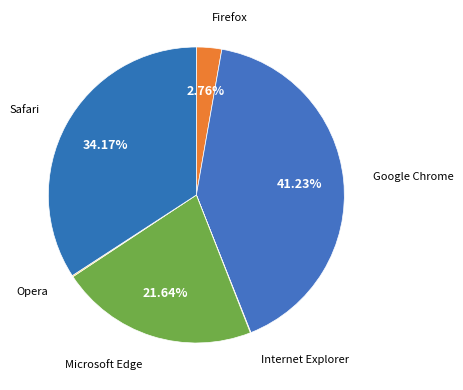

Which has a higher value, Microsoft Edge or Firefox?

Microsoft Edge